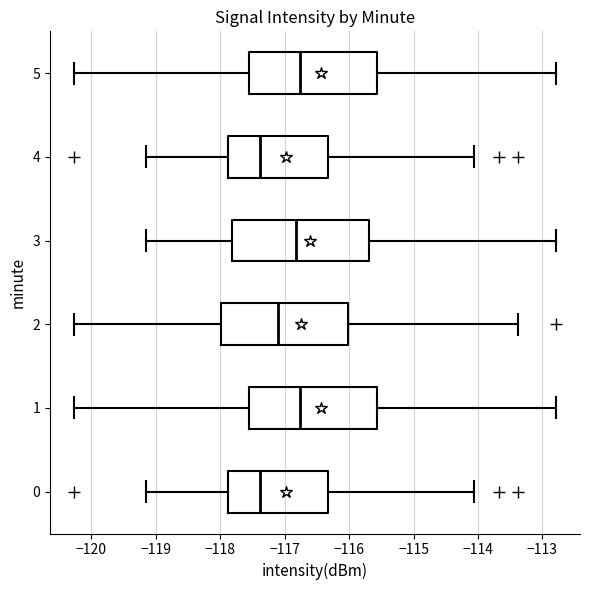

Reading bottom to top, read every box against the x-axis: the position of its median line, the range the box covers, and the ends of its whiskers. The values are not printed on the chart, so give them approximately, as read against the axis.

0: median -117.4, box -117.9 to -116.3, whiskers -119.2 to -114.1
1: median -116.8, box -117.6 to -115.6, whiskers -120.3 to -112.8
2: median -117.1, box -118.0 to -116.0, whiskers -120.3 to -113.4
3: median -116.8, box -117.8 to -115.7, whiskers -119.2 to -112.8
4: median -117.4, box -117.9 to -116.3, whiskers -119.2 to -114.1
5: median -116.8, box -117.6 to -115.6, whiskers -120.3 to -112.8